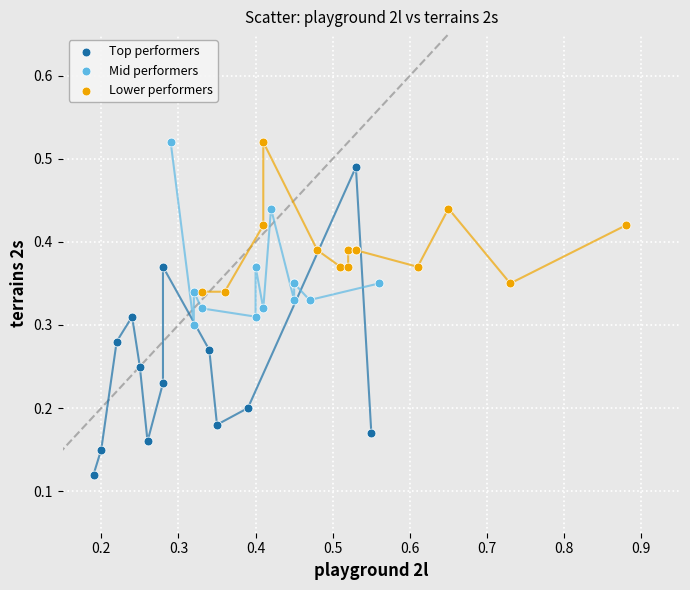

Which series has the largest Y range (max minus min)?

Top performers